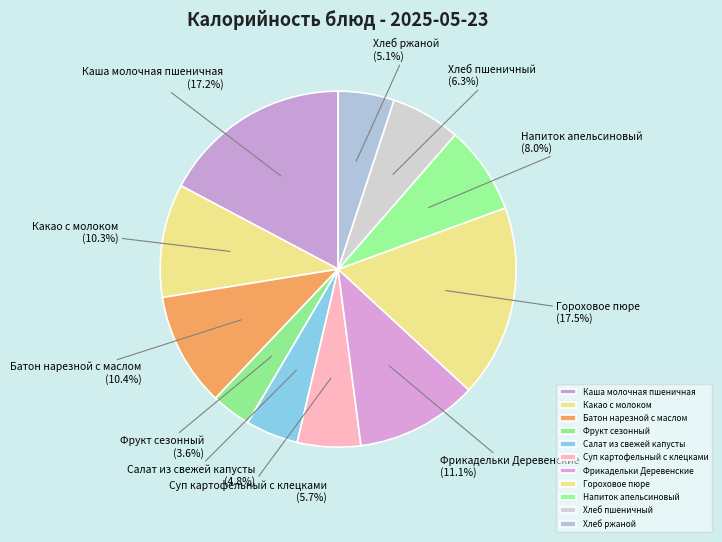

Does Хлеб пшеничный represent more than half of the total?

No